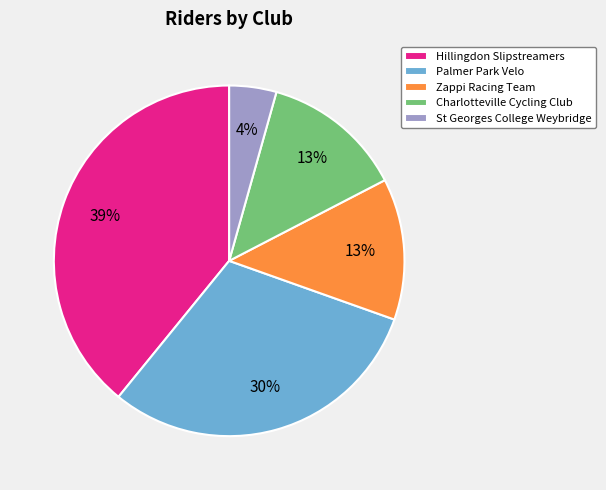

Which slice is the smallest?

St Georges College Weybridge